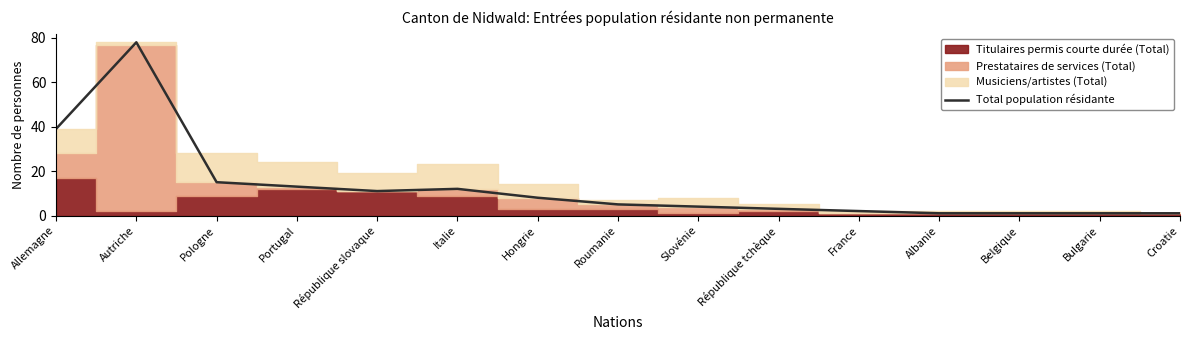

The value at Slovénie is 1. True or false?

False